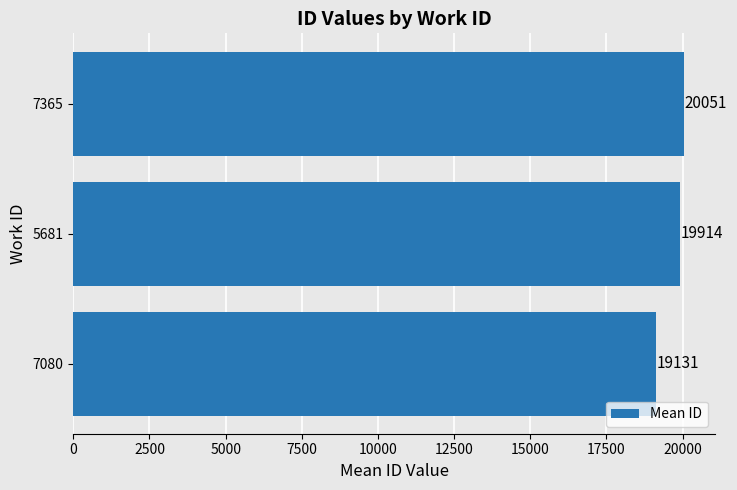

Reading bottom to top, transcribe all the data shown in this chart.

7080=19131	5681=19914	7365=20051